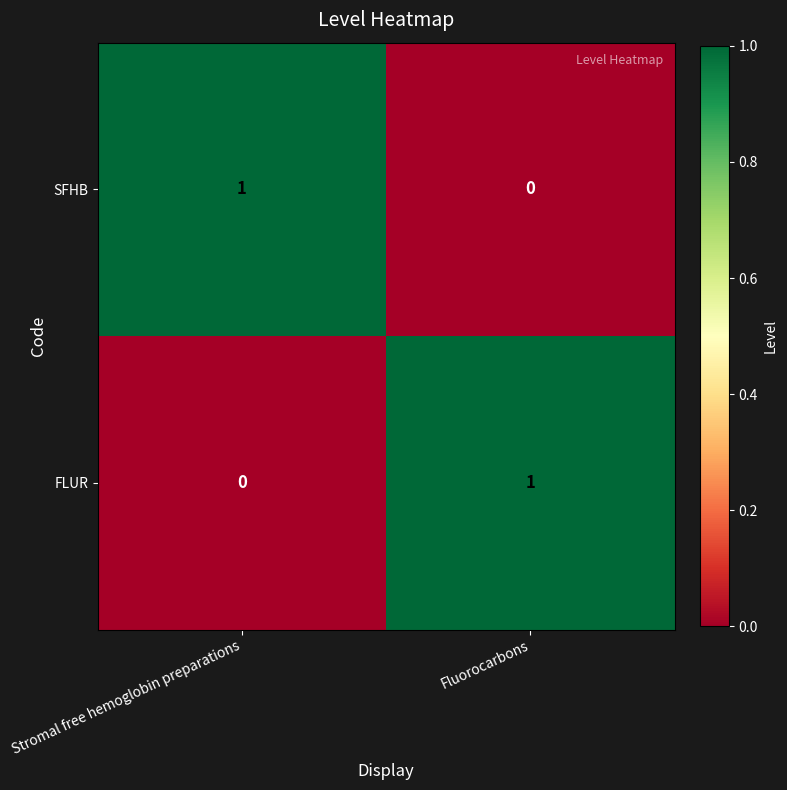

Is the value of SFHB at Fluorocarbons greater than the value of FLUR at Fluorocarbons?

No